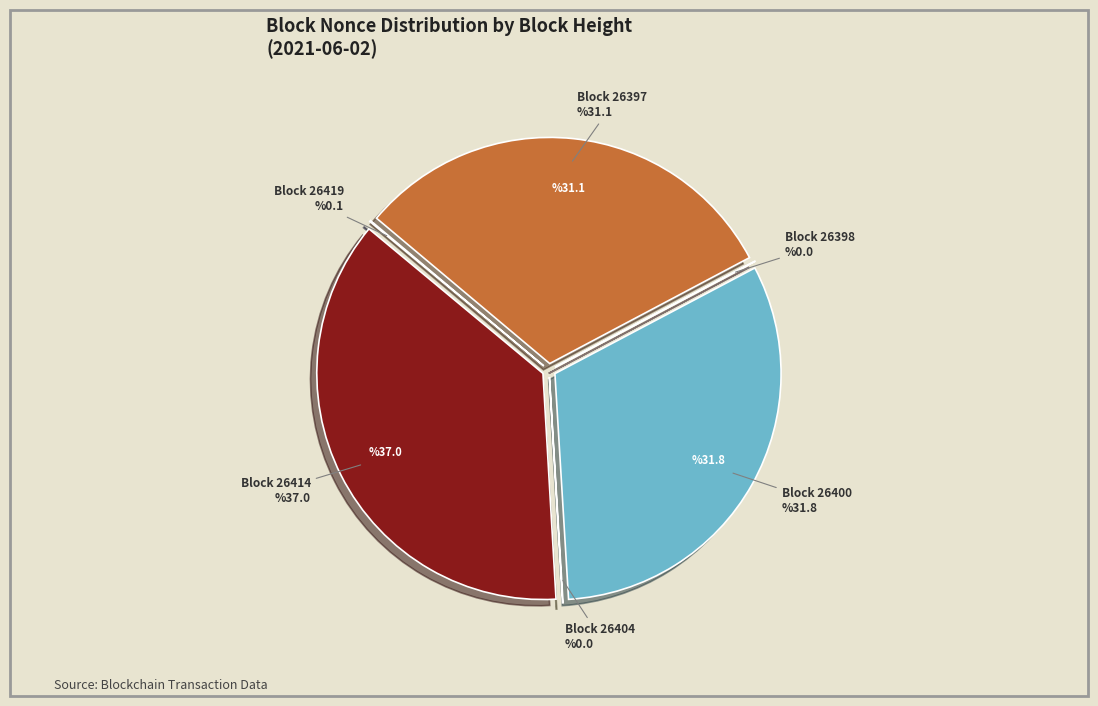

Combined, do 26400 and 26404 account for over 50%?

No